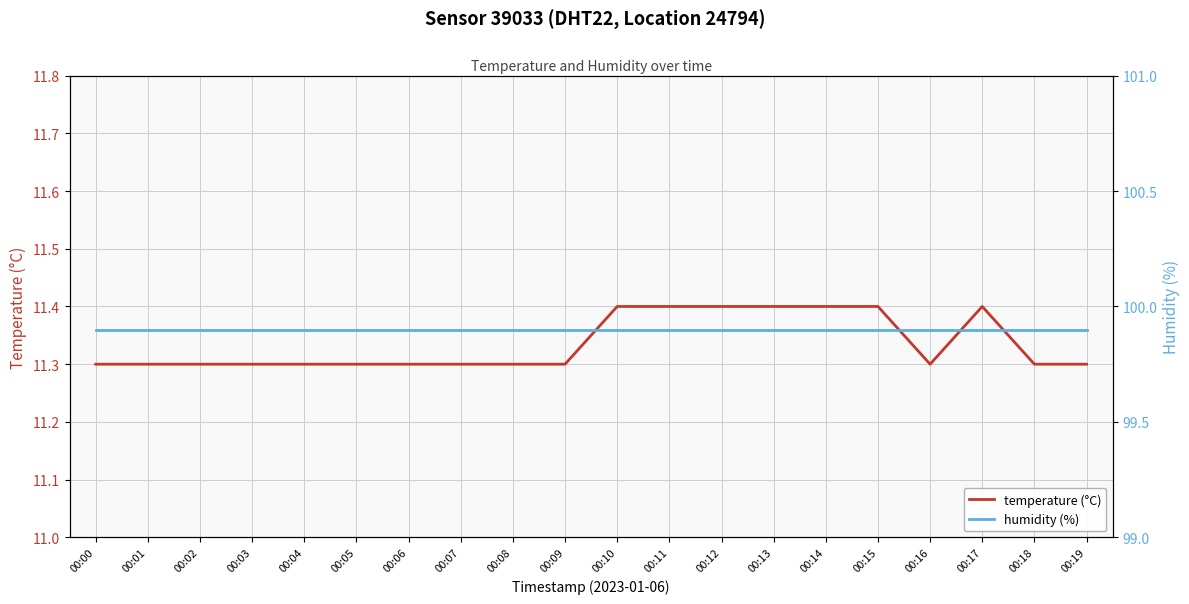

Rank the series by their average value, from highest to lowest.

humidity (%), temperature (°C)